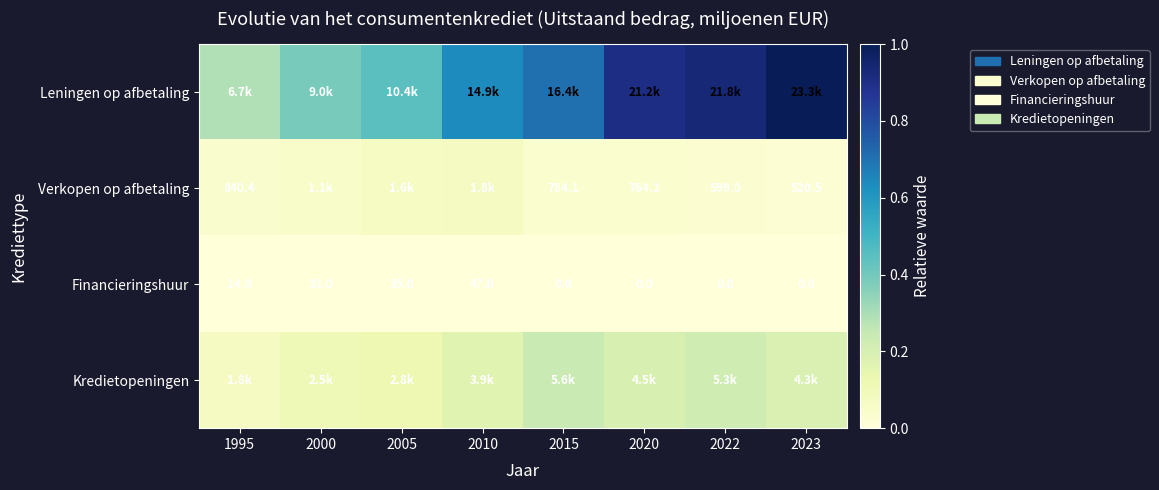

How many categories are shown in the chart?

8